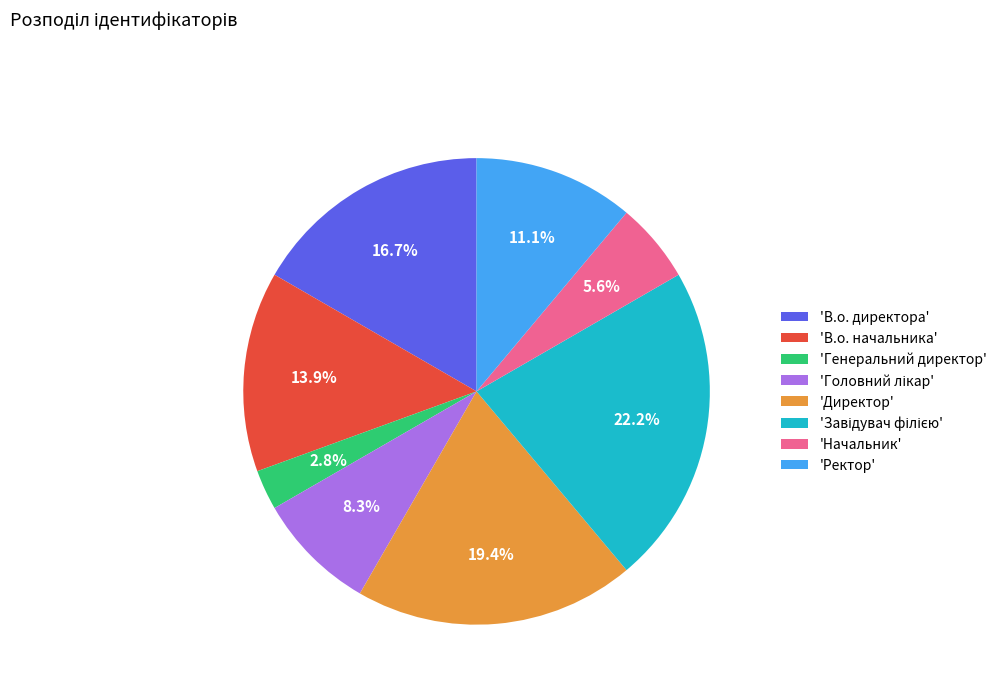

What is the ratio of the value at 'Ректор' to the value at 'В.о. начальника'?

0.8